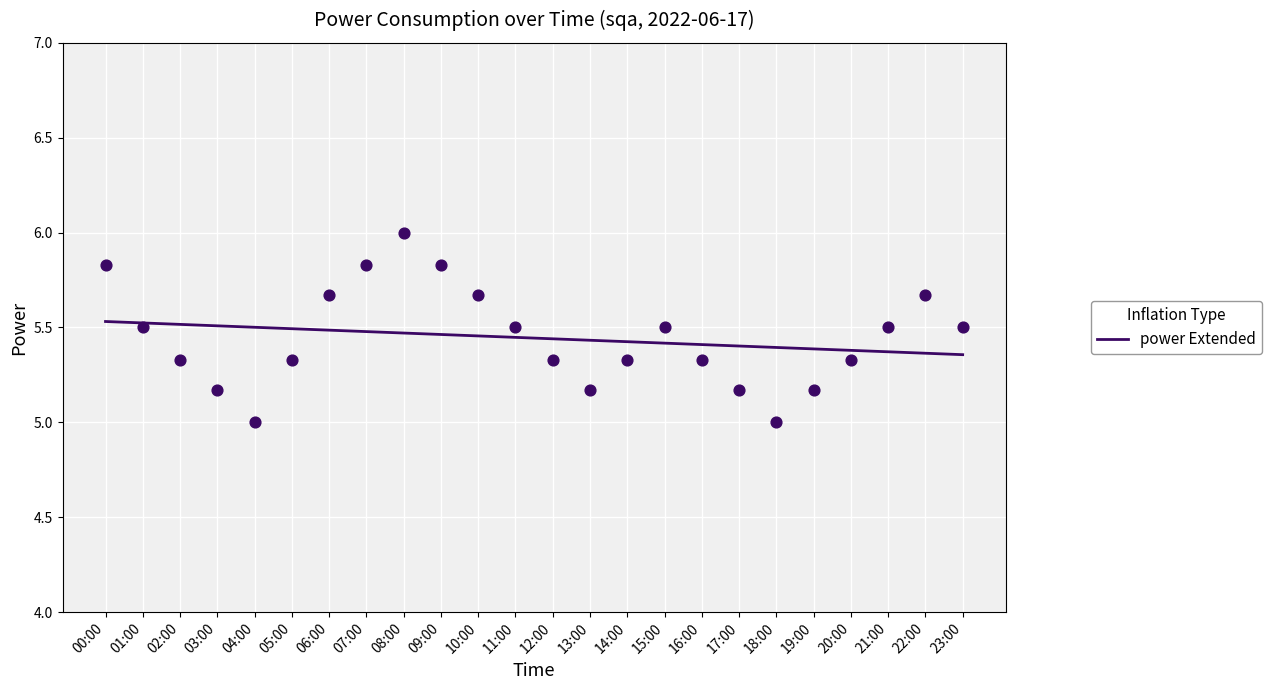

Between 11:00 and 03:00, which is larger?

11:00